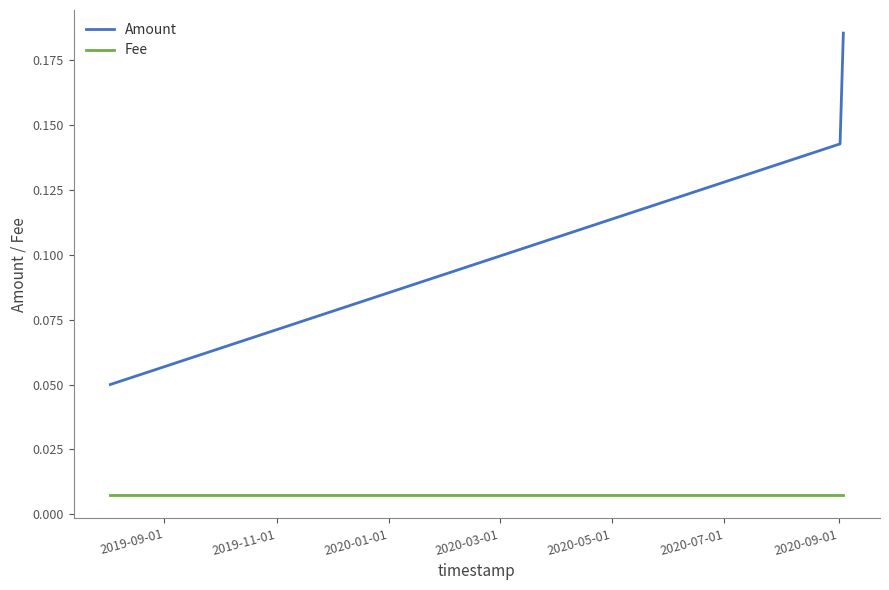

Rank the series by their average value, from highest to lowest.

Amount, Fee